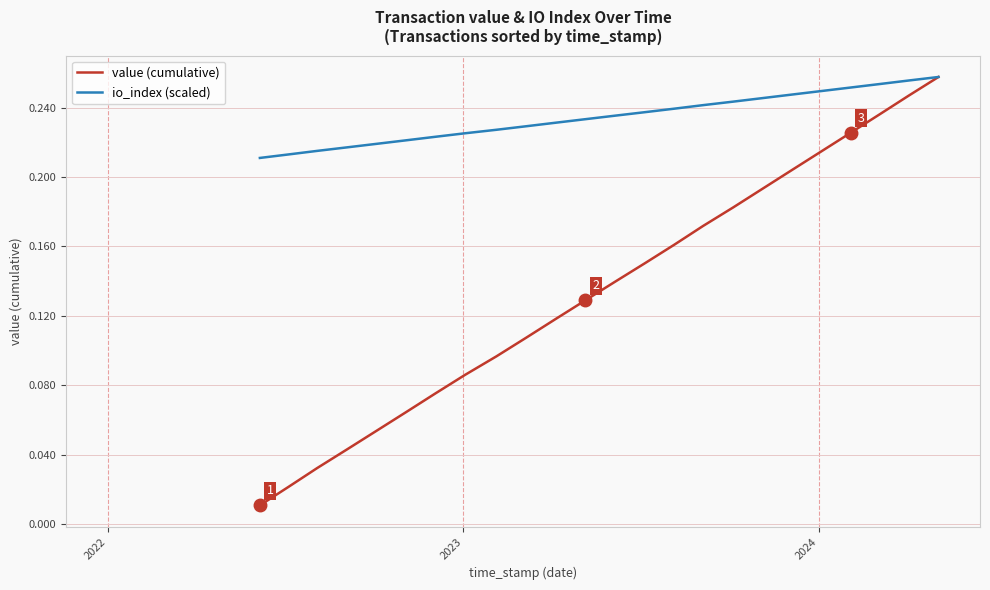

Which series has the widest spread of values?

value (cumulative)